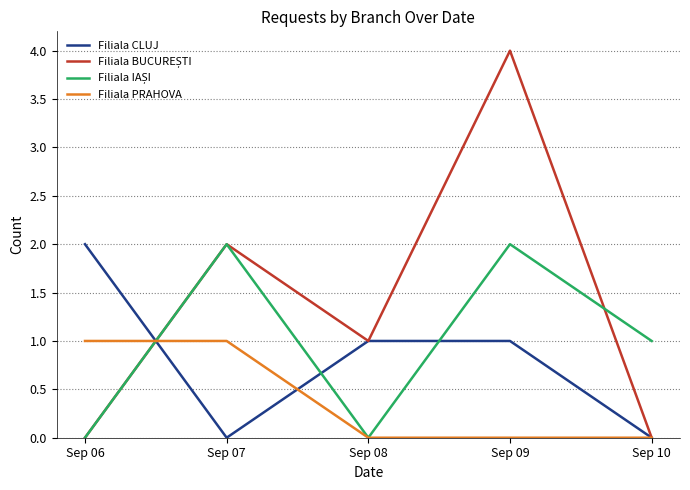

The value of Filiala PRAHOVA at Sep 08 is 1. True or false?

False